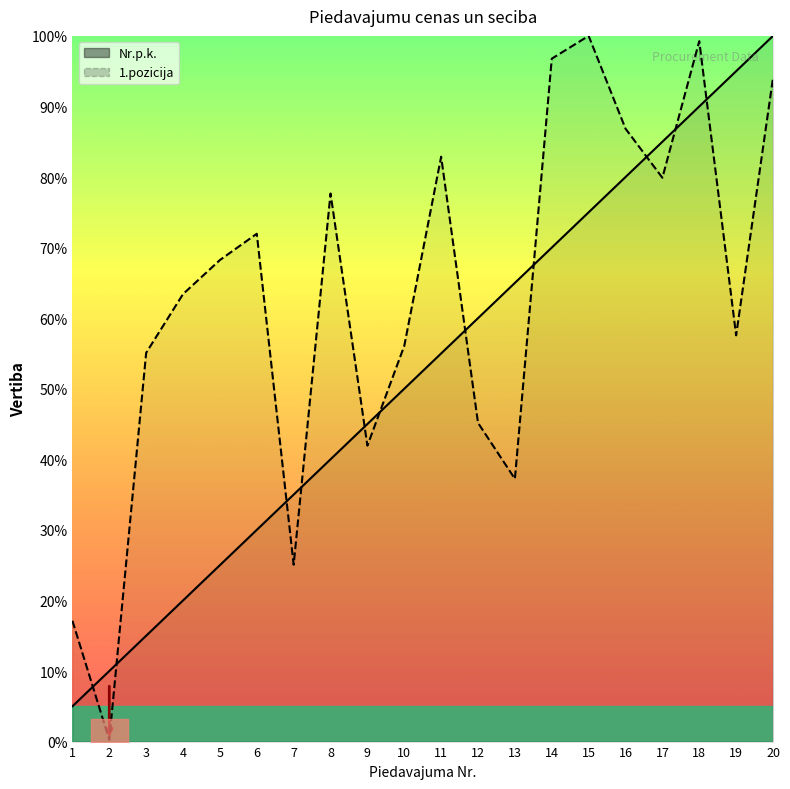

Between 9 and 16, which is larger?

16